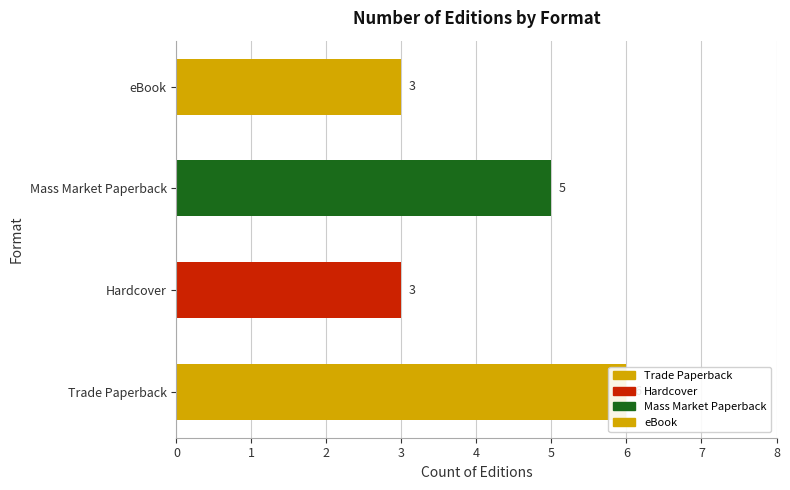

What is the label of the 1st bar from the right?

eBook